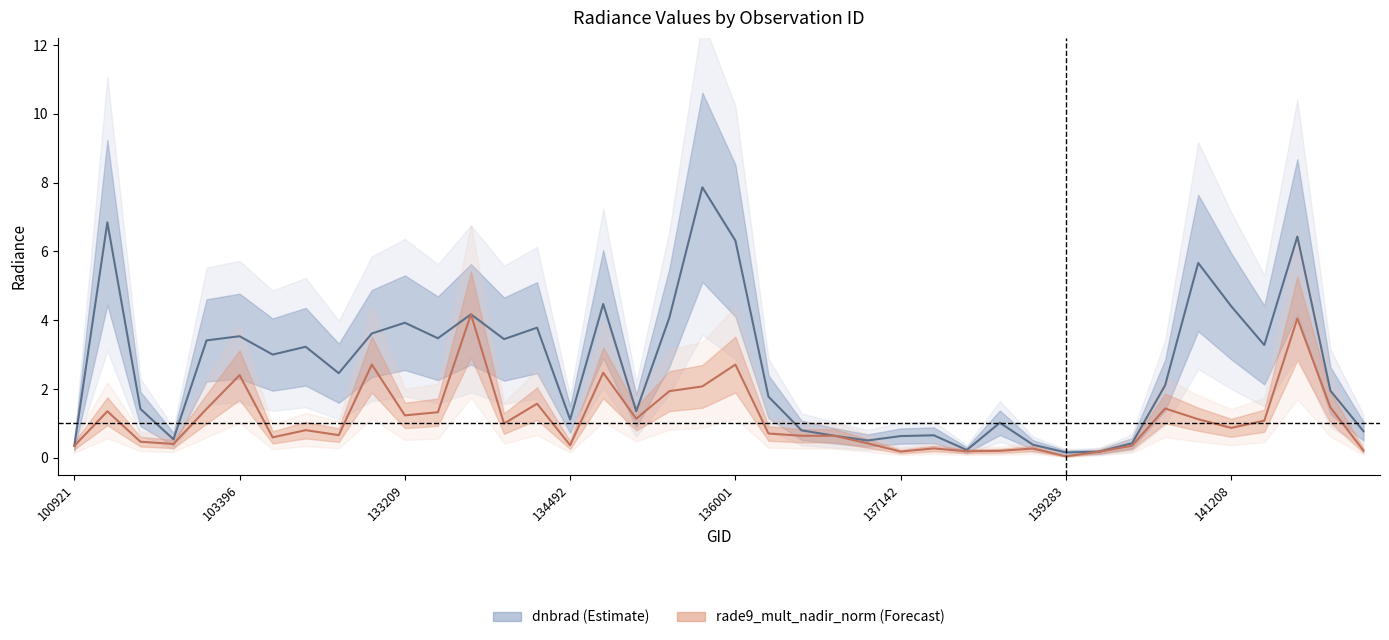

Does the chart have visible grid lines?

No